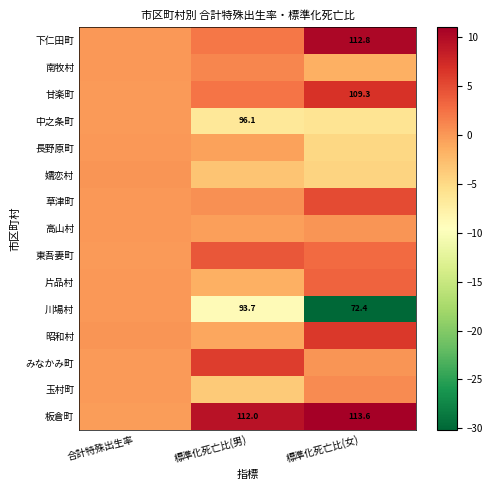

At which category does the chart reach its peak across all series?

標準化死亡比(女)